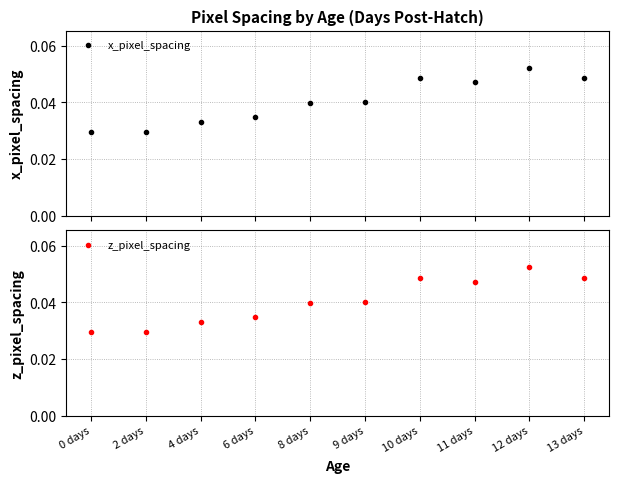

What is the label of the 6th point from the left?

9 days